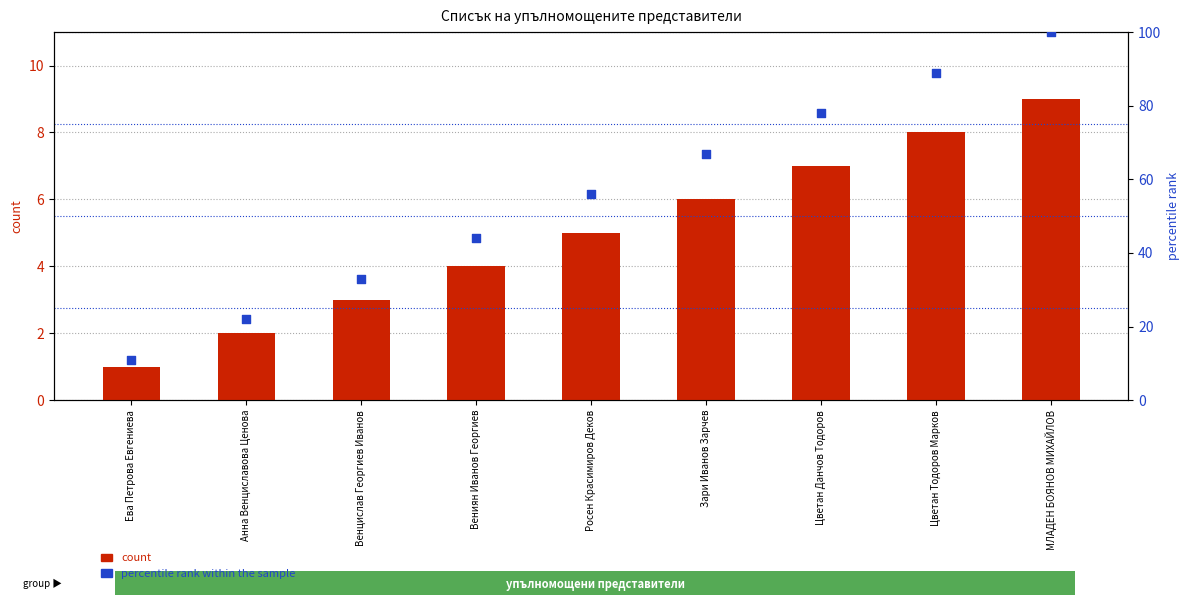

Which series contains the lowest Y value?

count